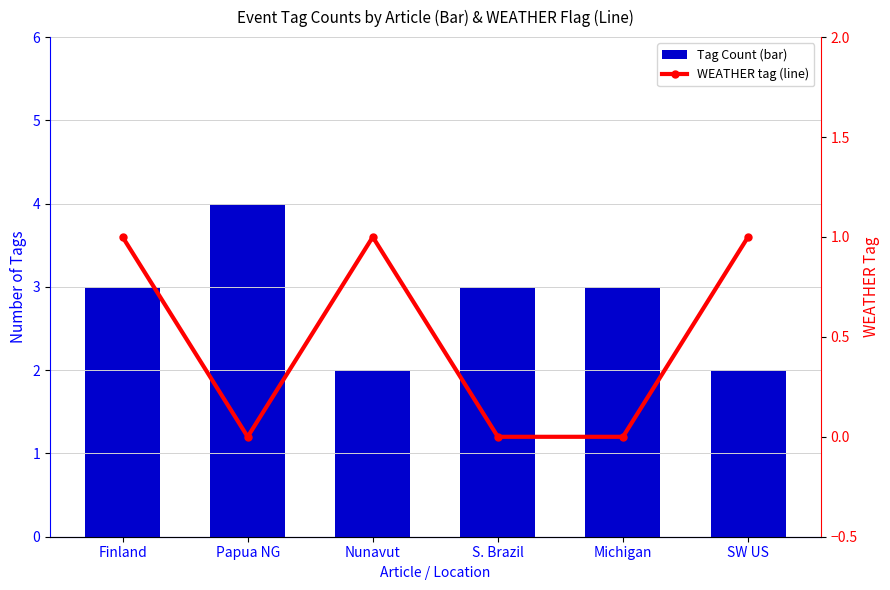

At which label is WEATHER tag (line) closest to 0?

Papua NG